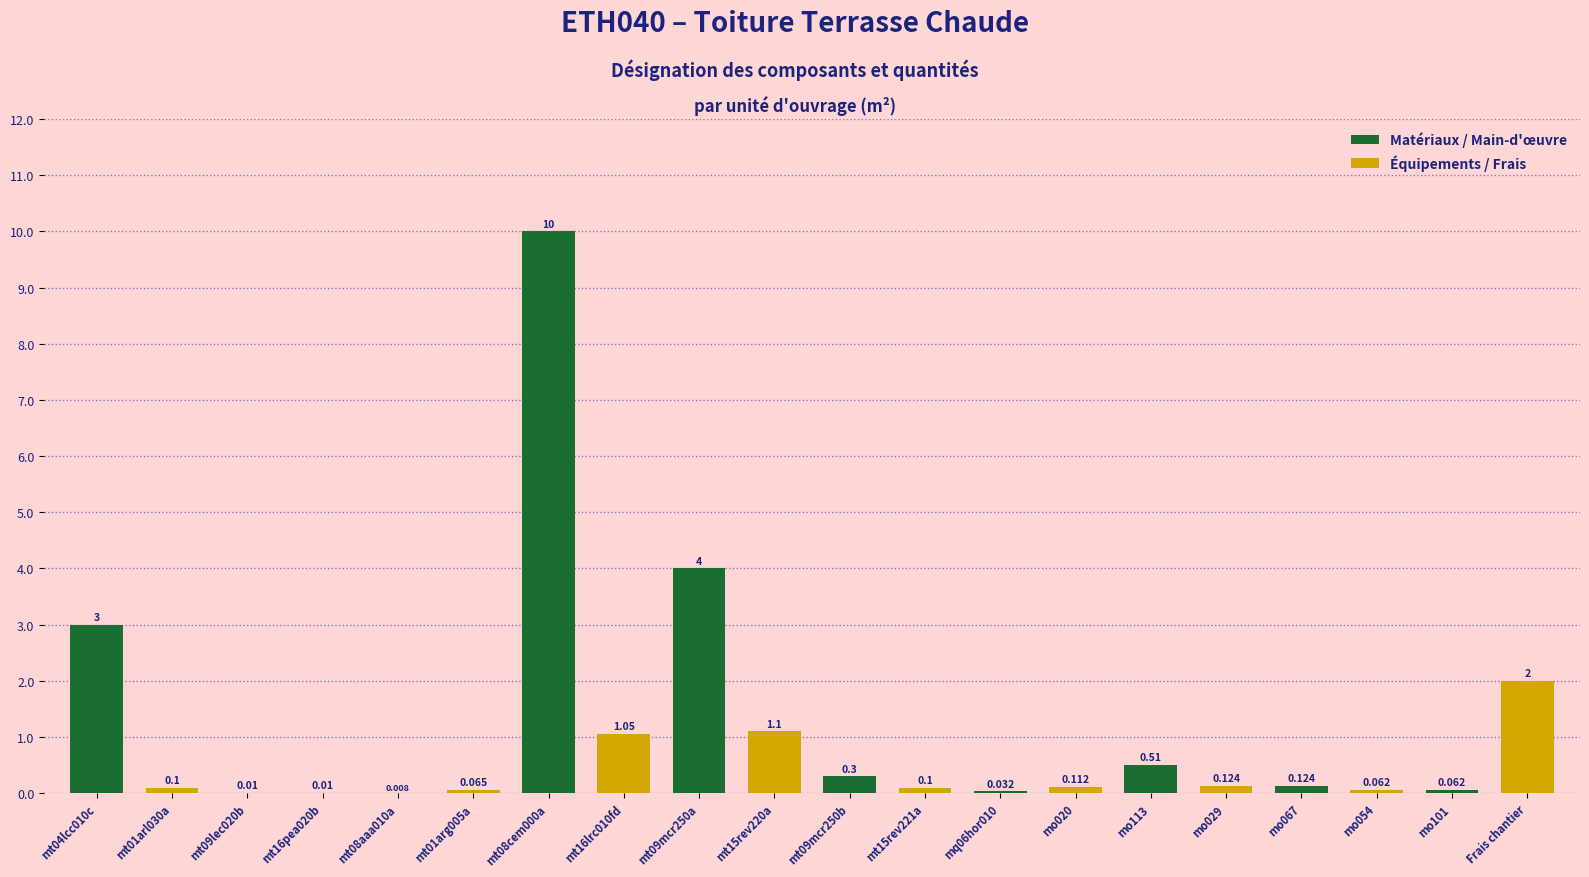

Which series changed the most between mt09mcr250b and mo067?

Matériaux / Main-d'œuvre